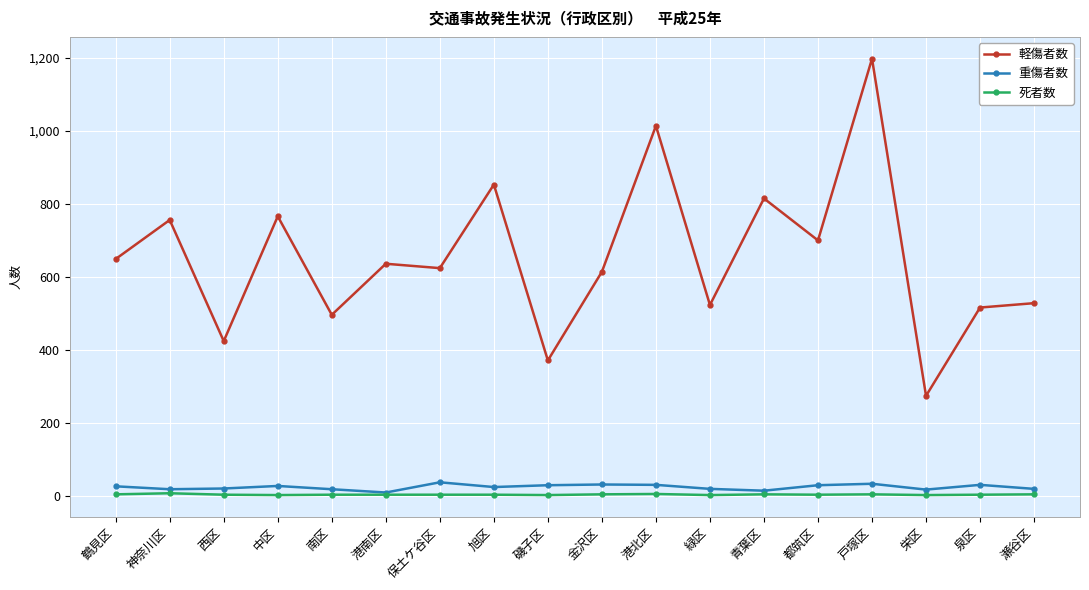

Which series has the largest total across all categories?

軽傷者数